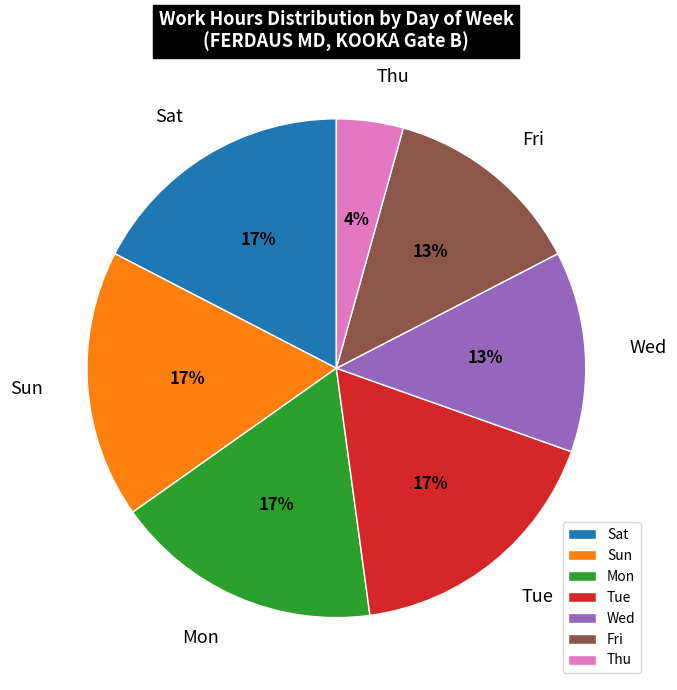

Does any single category account for the majority?

No